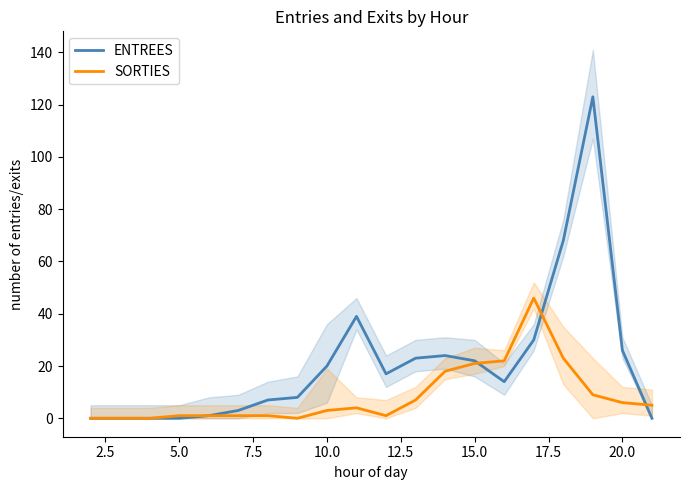

Is the value of SORTIES at 17 greater than the value of ENTREES at 22.5?

No